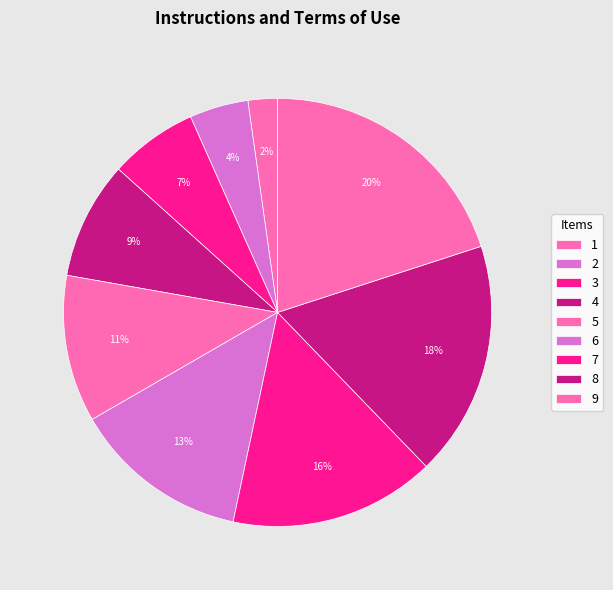

How many slices are in this pie chart?

9